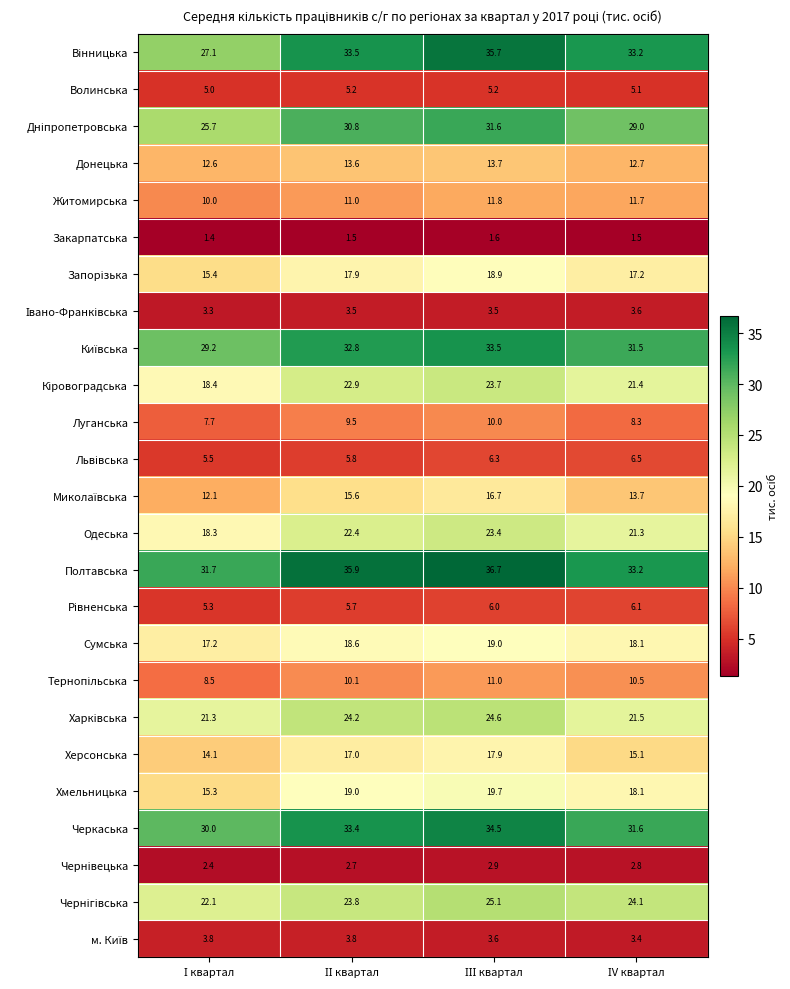

What is the average value of the Полтавська series?

34.4